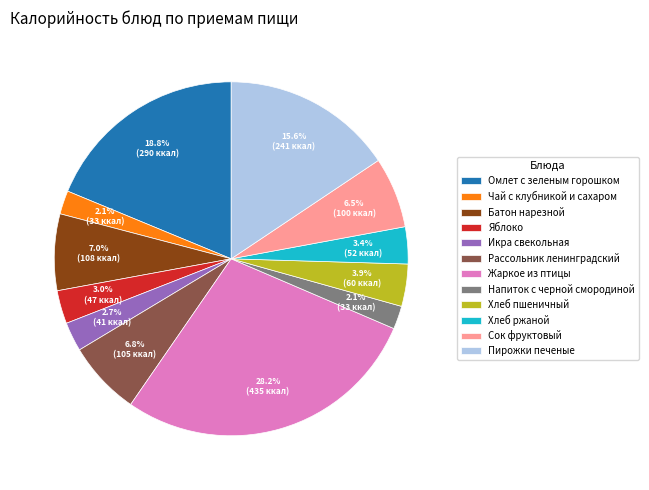

To the nearest percent, what percentage of the pie is Яблоко?

3%